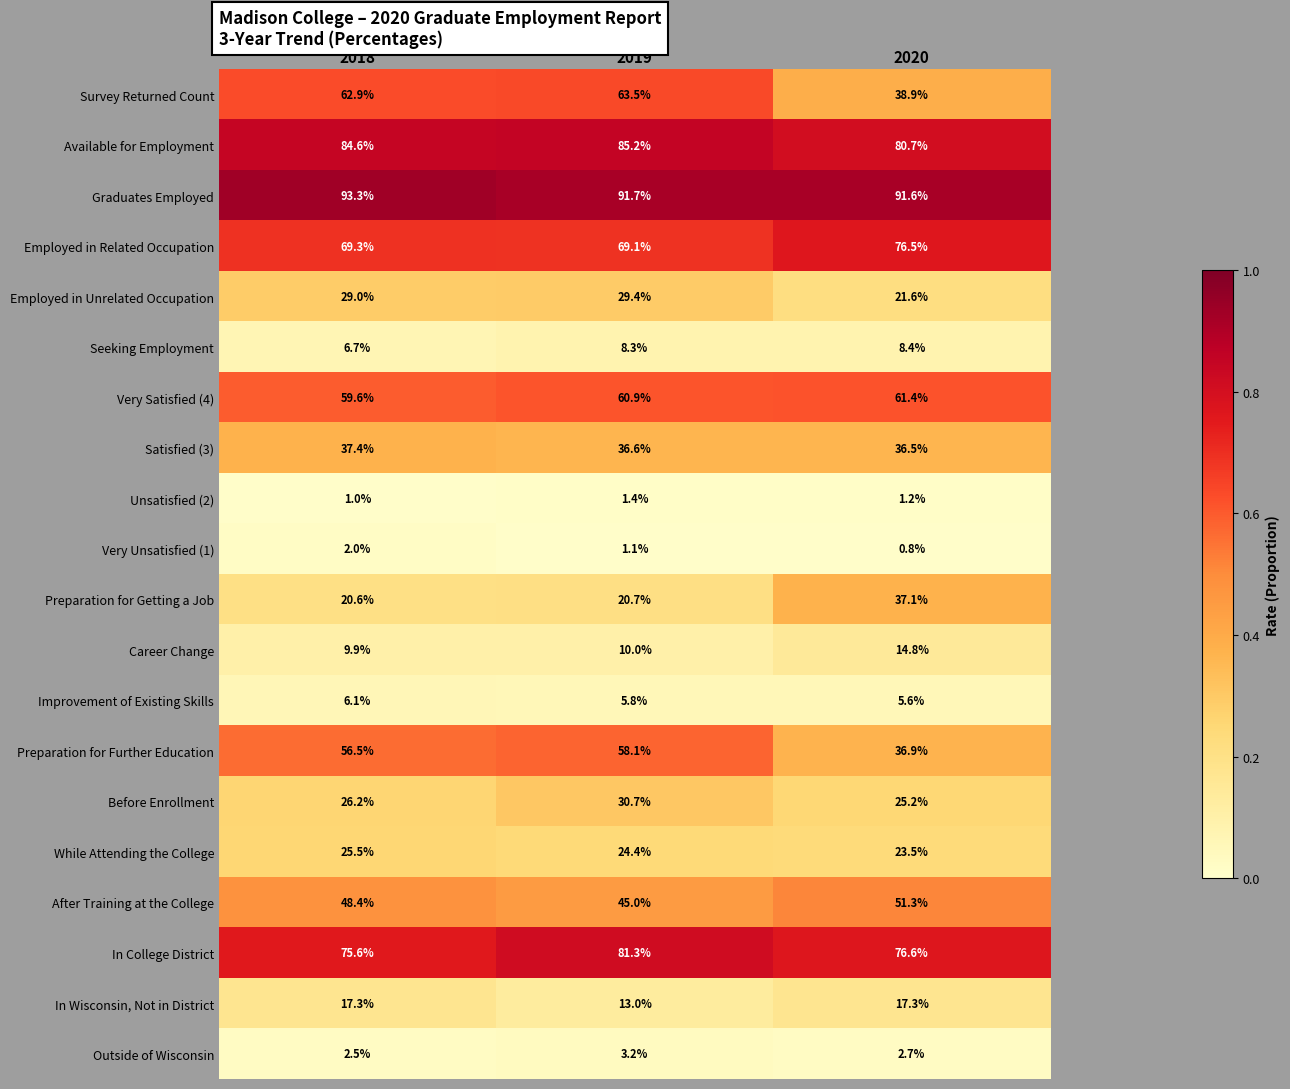

Where does the Survey Returned Count series first go above 62?

2018